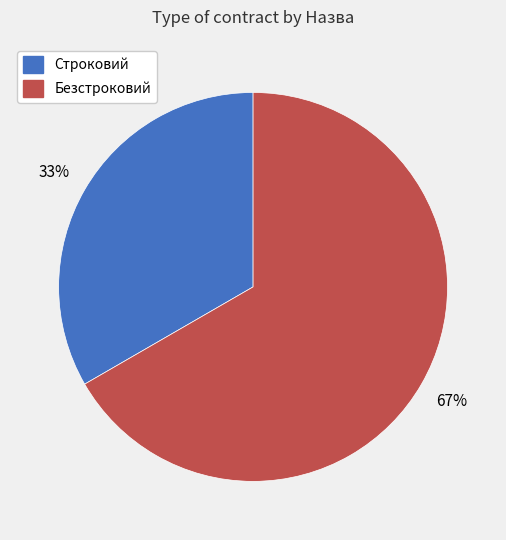

Does any single category account for the majority?

Yes